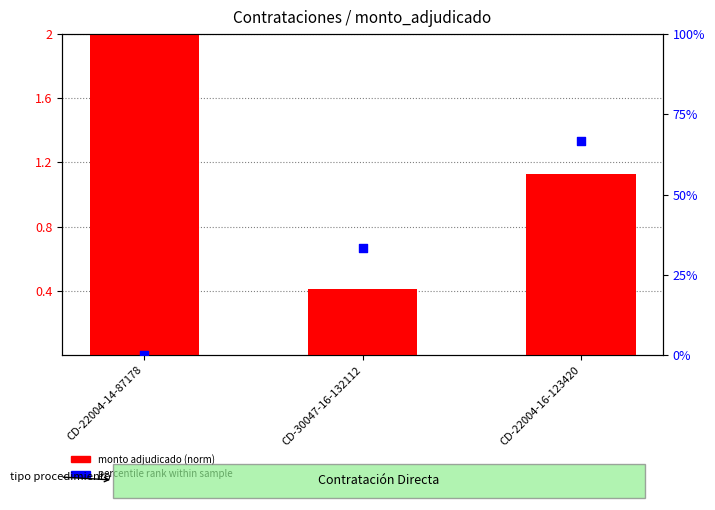

Which series contains the lowest Y value?

percentile rank within sample